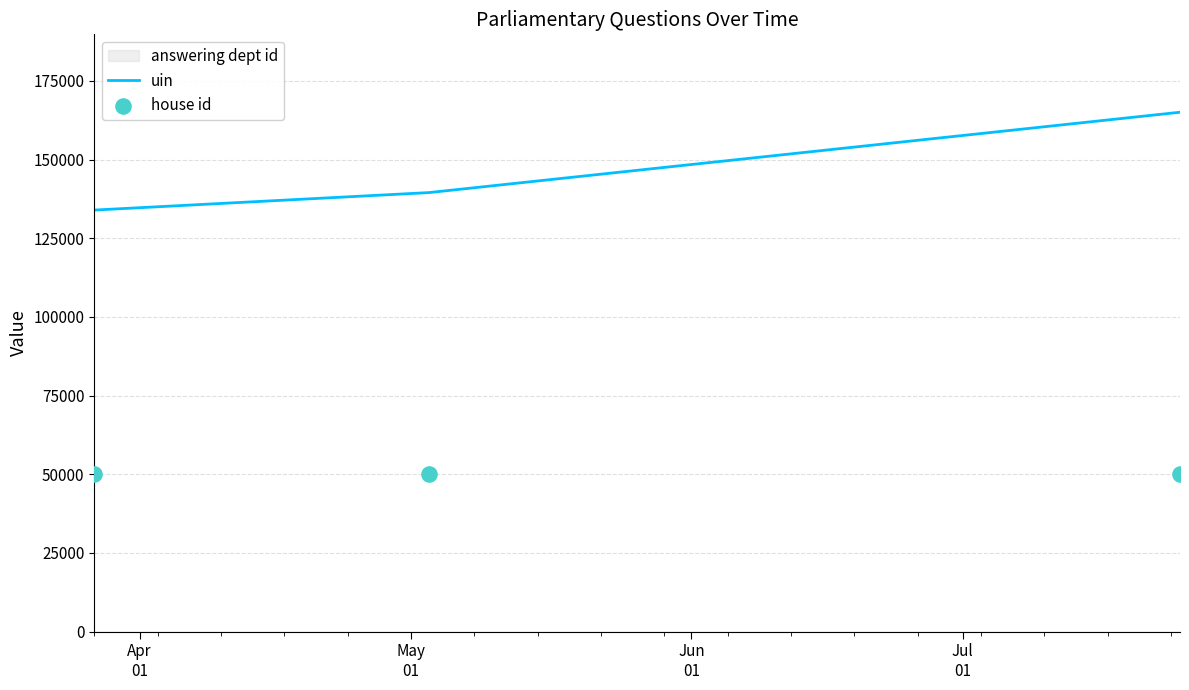

Which series contains the highest Y value?

uin